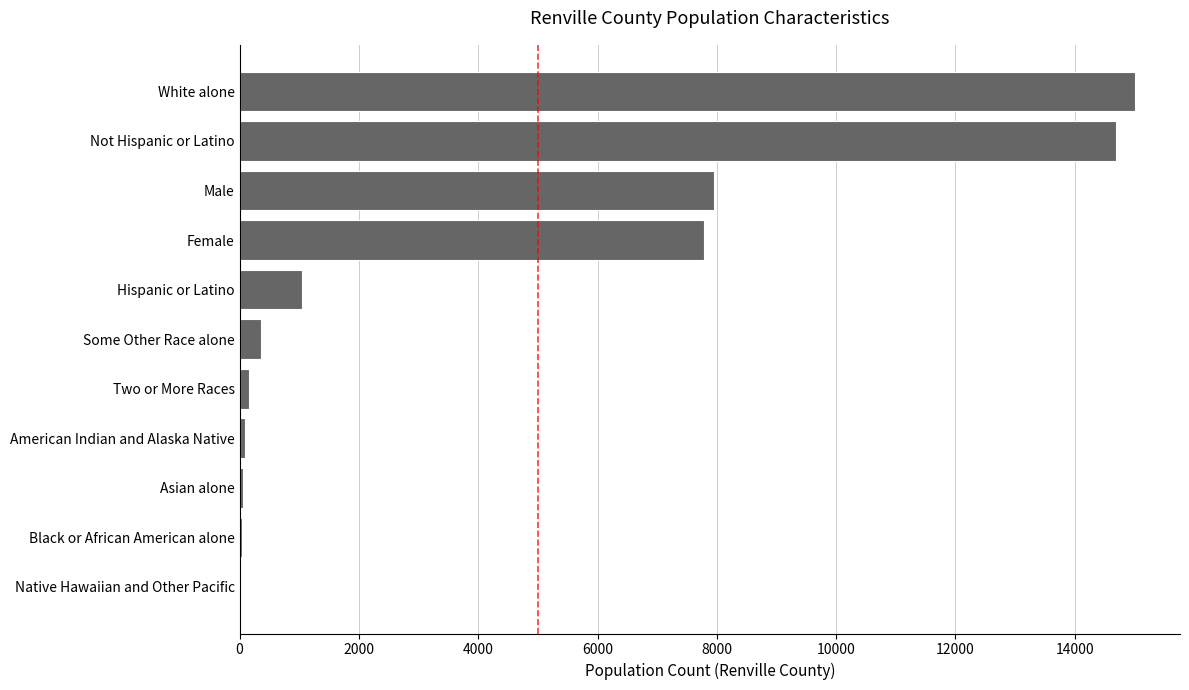

True or false: the data shows 1867 at Female.

False